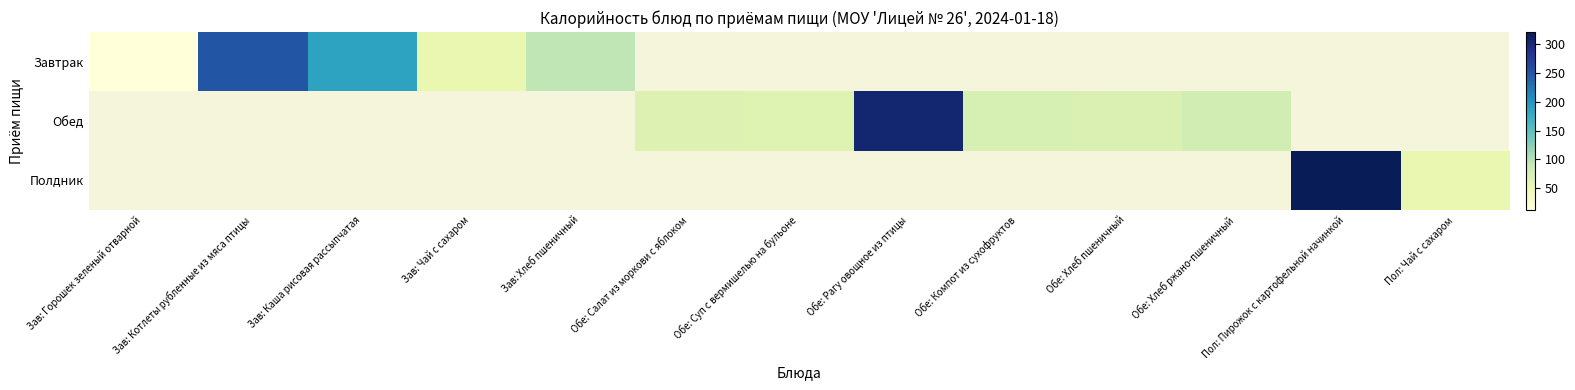

How many data points does each series have?

13